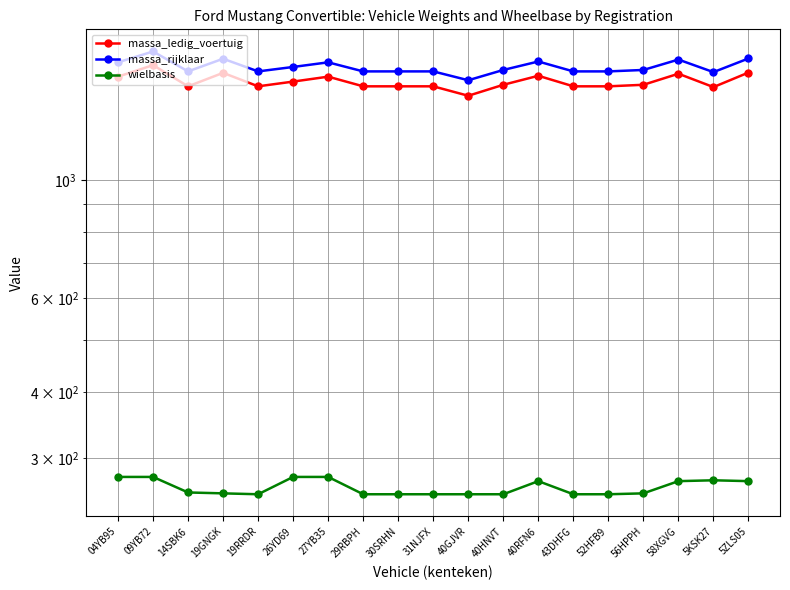

True or false: massa_rijklaar and massa_ledig_voertuig intersect in this chart.

False